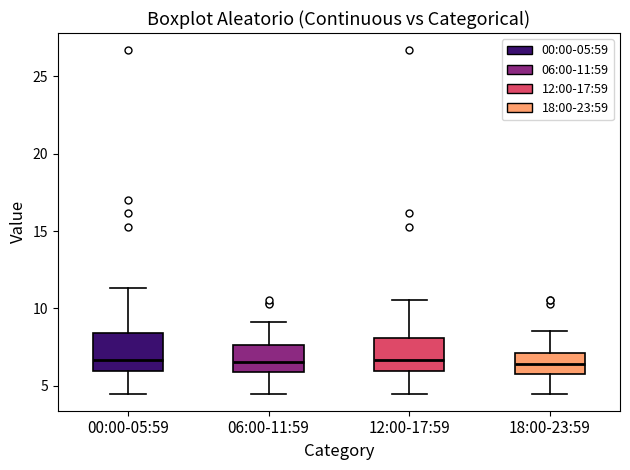

Where is the upper edge of the box for 06:00-11:59 on the y-axis? The values are not printed on the chart, so give them approximately, as read against the axis.

7.5